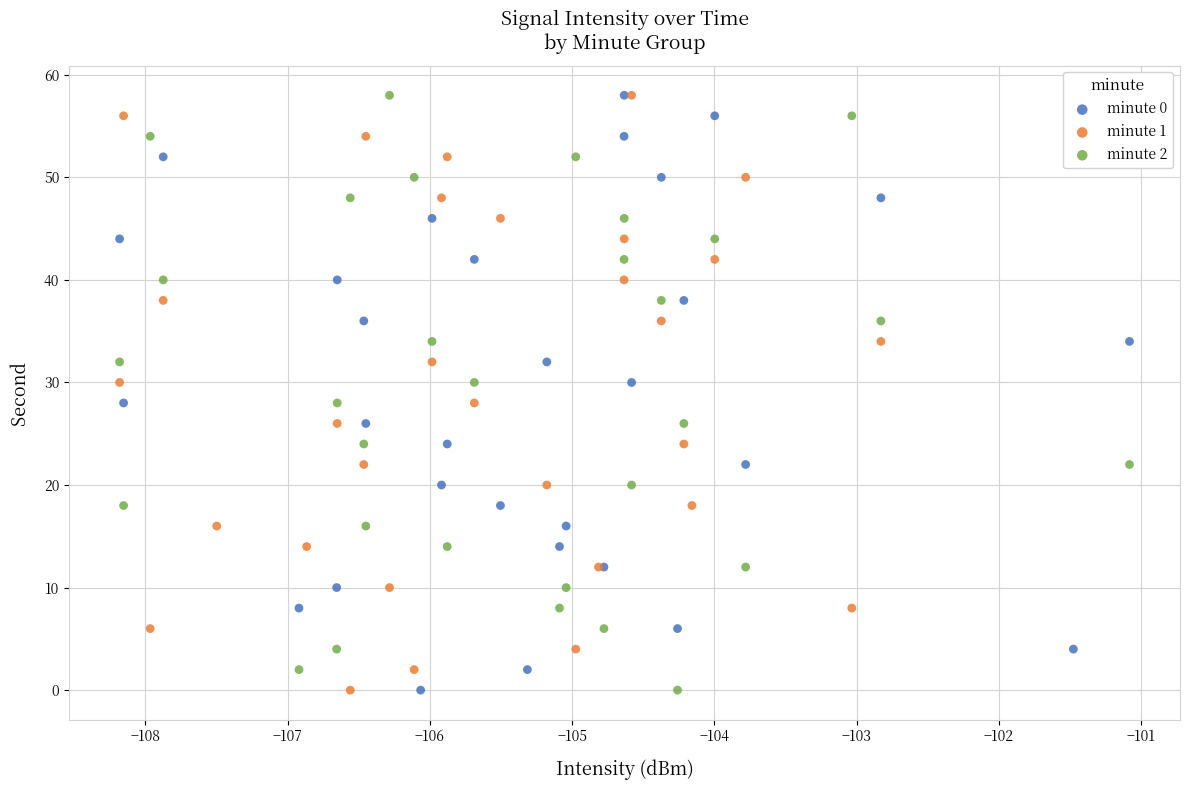

What are all the series names shown in the legend?

minute 0, minute 1, minute 2